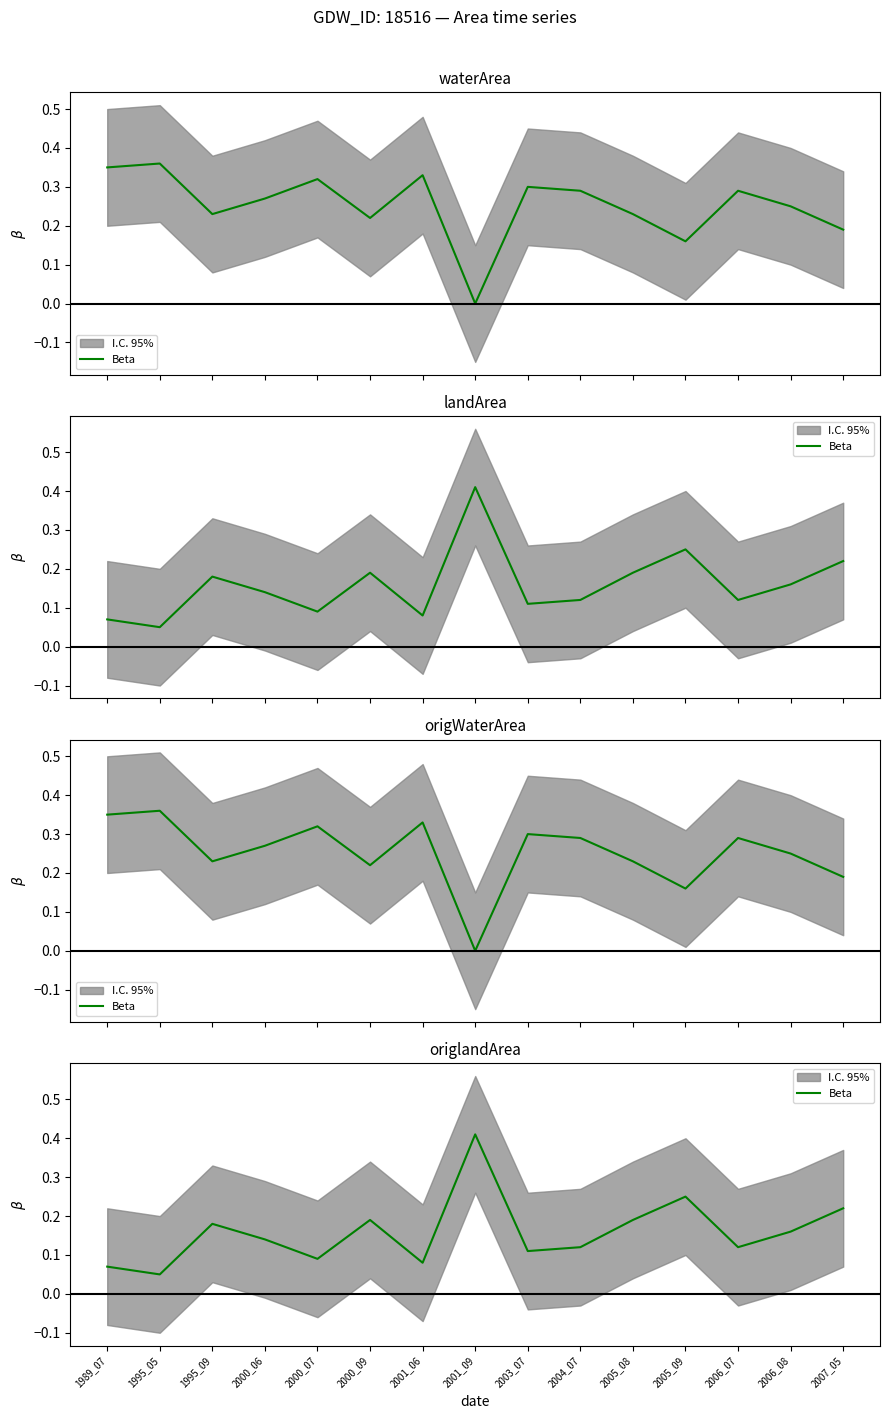

Reading left to right, extract all data points from this chart.

0.1	0.1	0.2	0.1	0.1	0.2	0.1	0.4	0.1	0.1	0.2	0.2	0.1	0.2	0.2